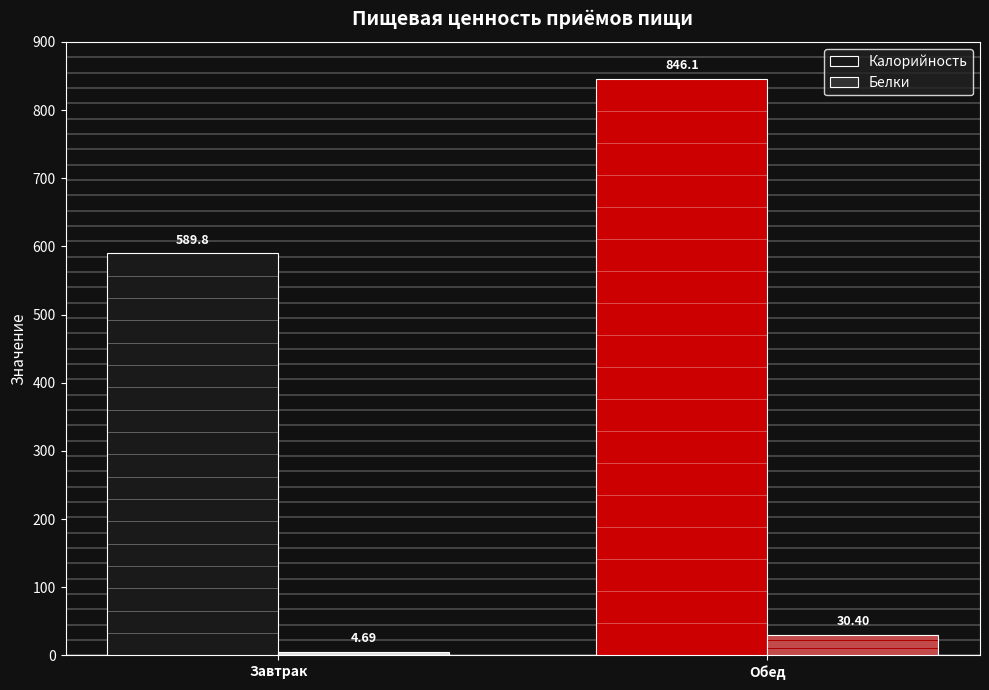

The Белки series shows 30.4 at Обед. True or false?

True